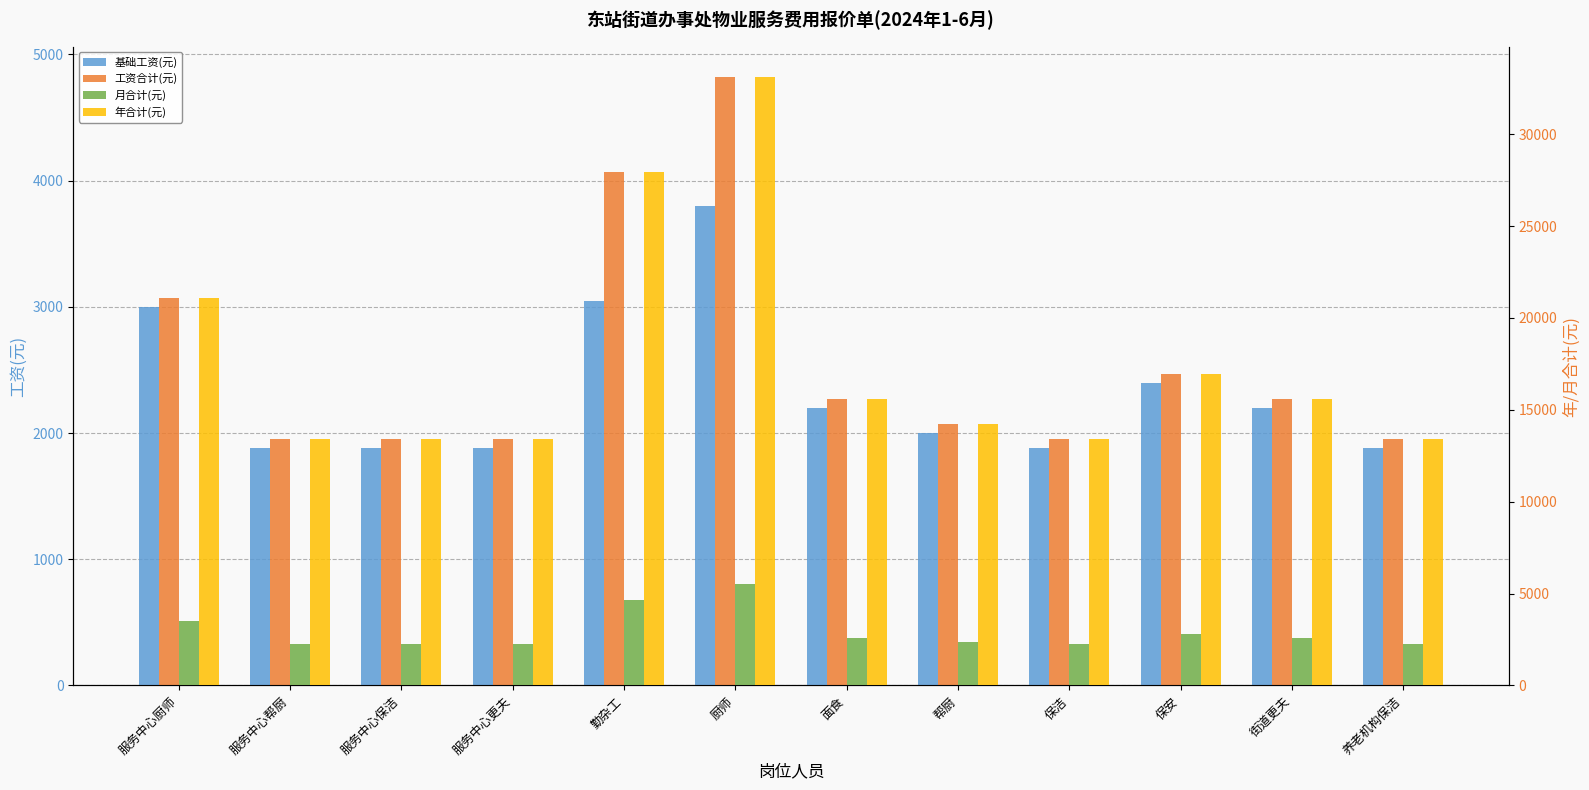

Which series has the widest spread of values?

年合计(元)